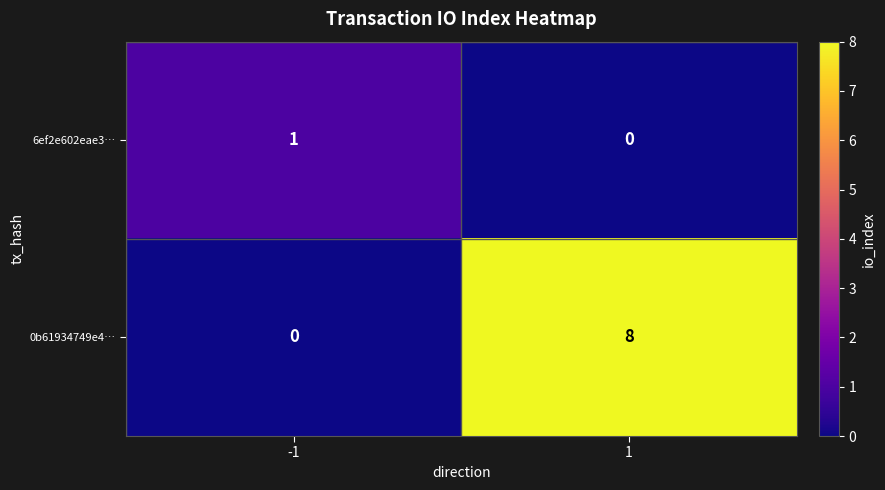

Which series has the widest spread of values?

0b61934749e4…